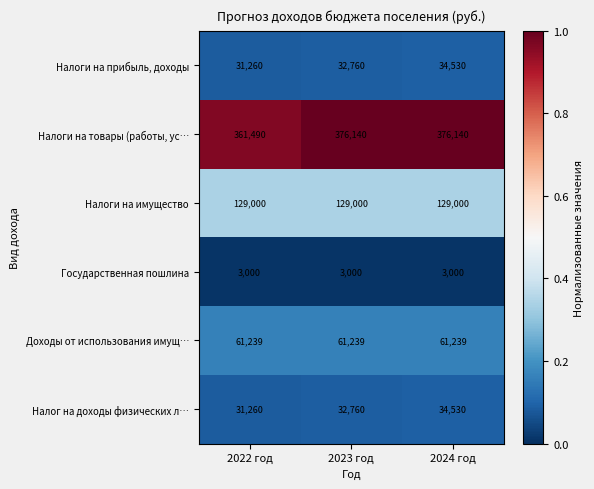

What is the sum of the Налоги на прибыль, доходы values at 2022 год and 2023 год?

64020